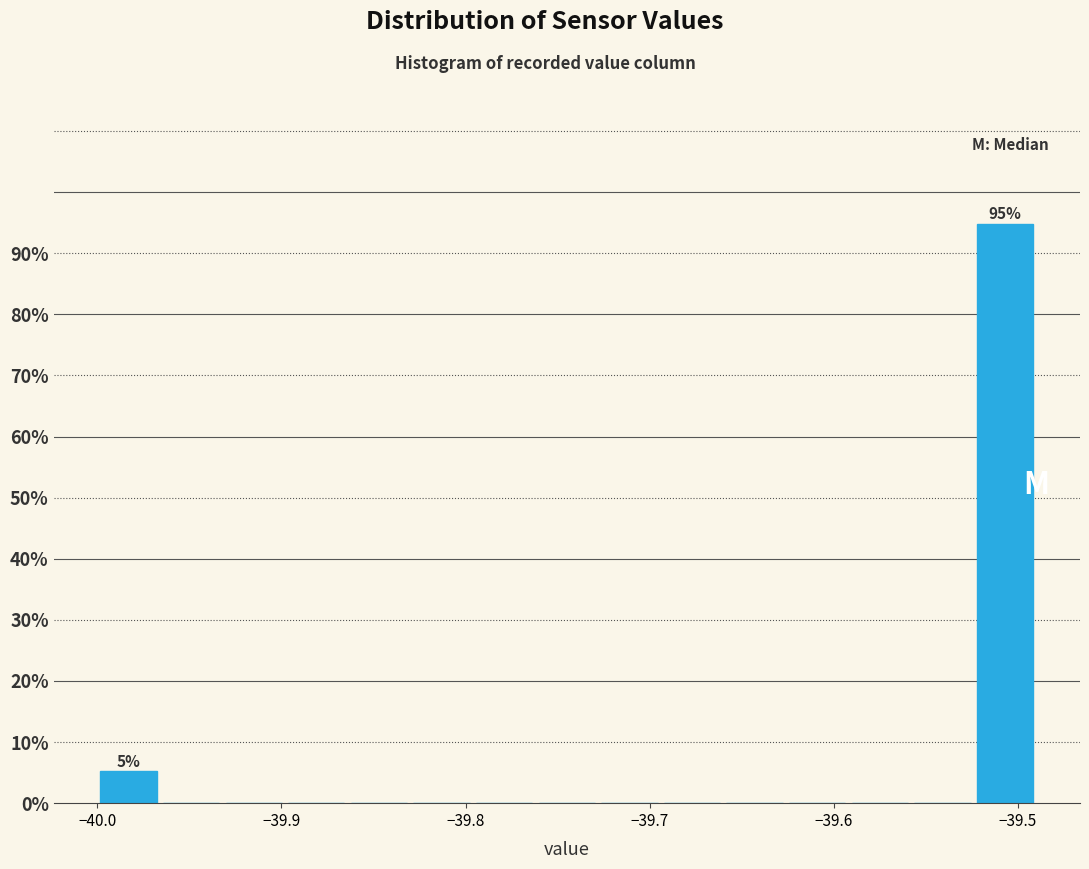

Around what value on the x-axis is the tallest bar? Give the approximate position of its centre, as read against the axis.

-39.51